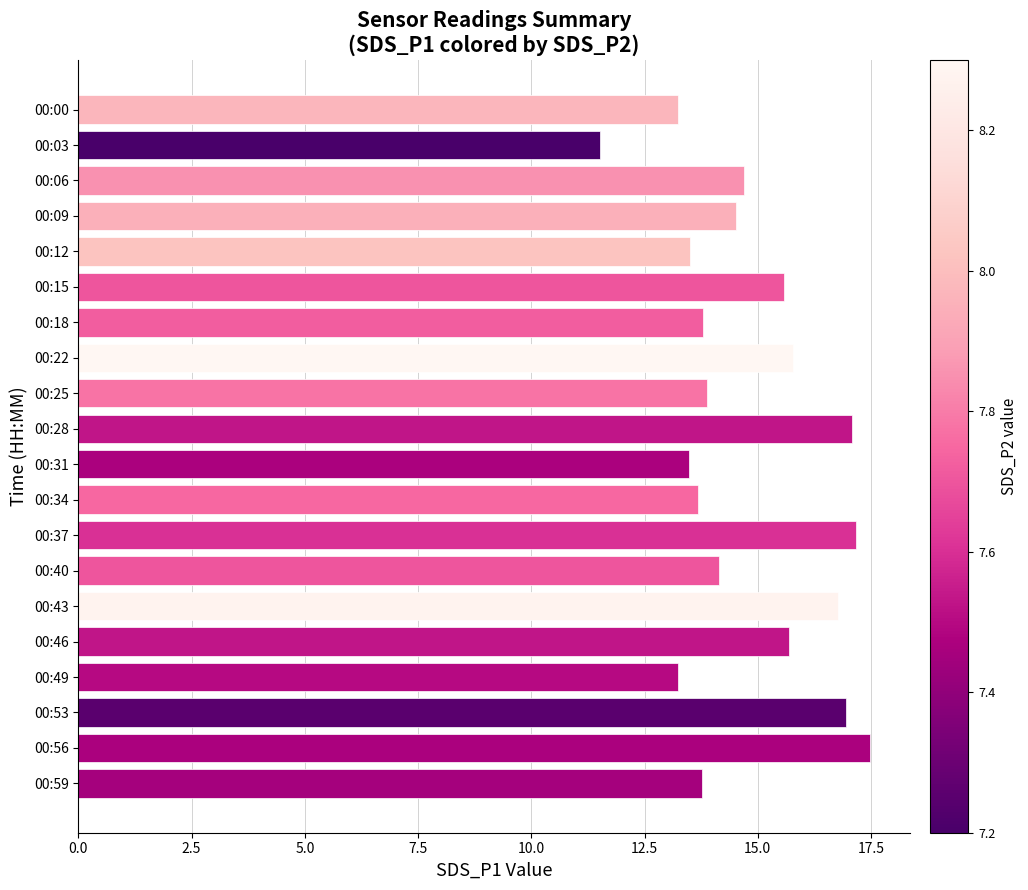

What is the value of the 9th bar from the top?

13.9